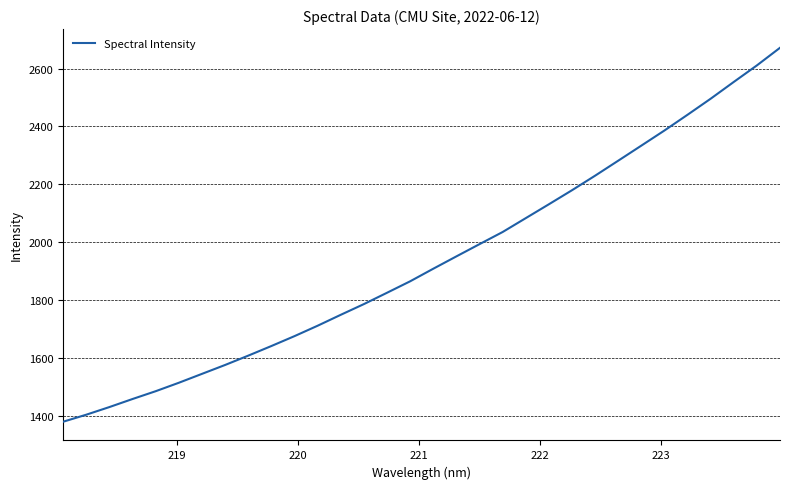

What is the minimum value shown in the chart?

1379.1